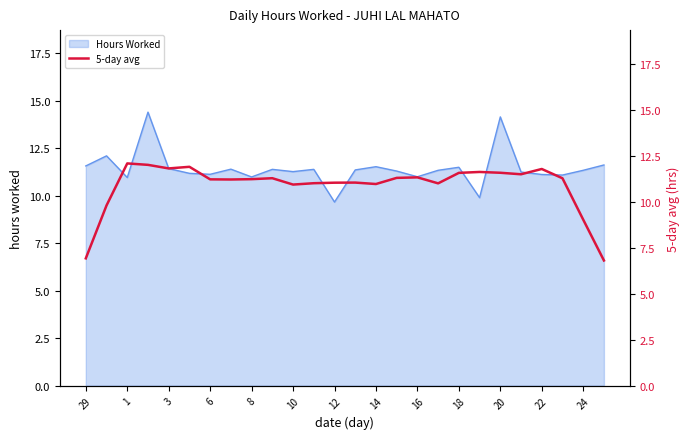

What is the lowest value of the Hours Worked series?

9.7